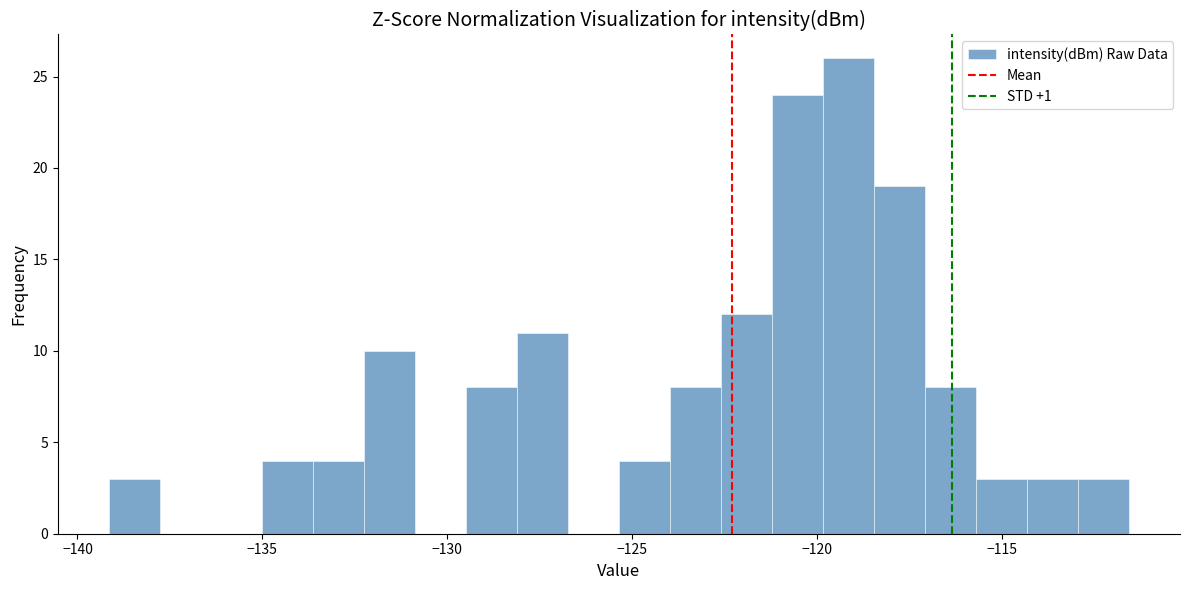

Around what value on the x-axis is the tallest bar? Give the approximate position of its centre, as read against the axis.

-119.0